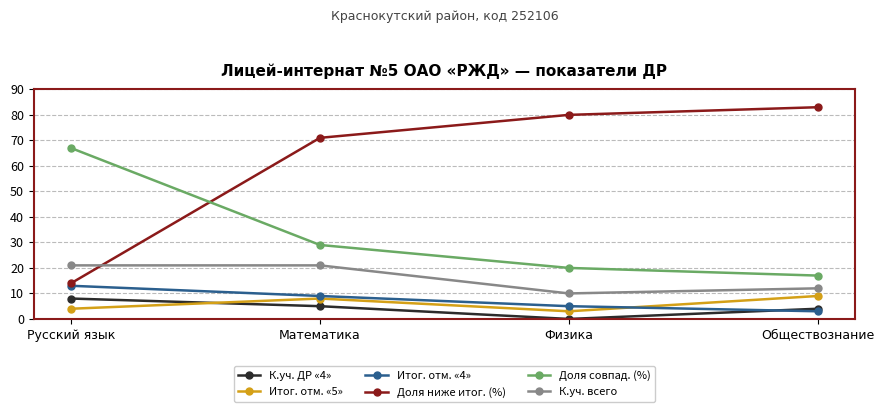

What is the value of the К.уч. всего point at the 1st from the left?

21